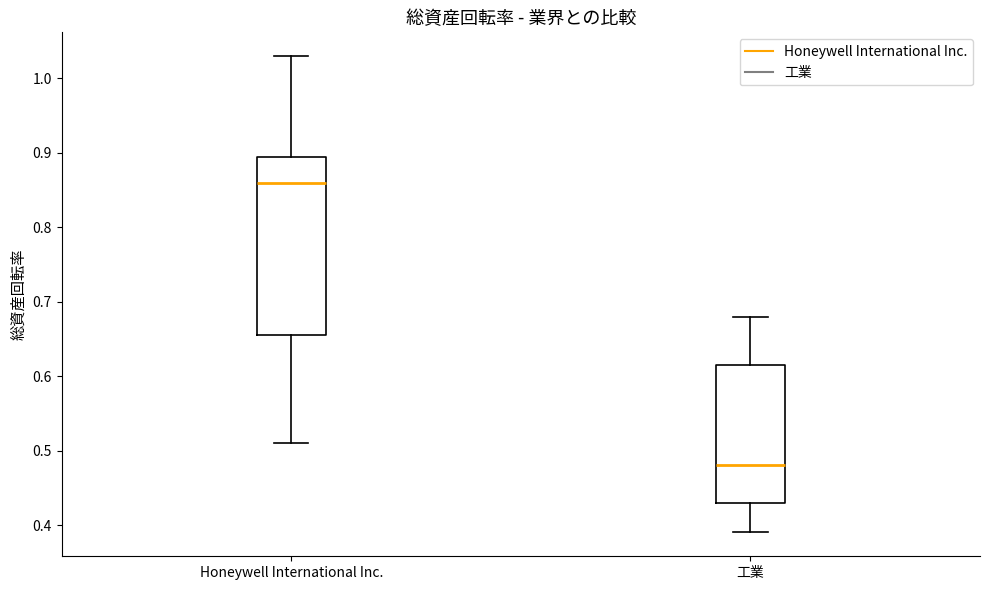

Where is the lower edge of the box for Honeywell International Inc. on the y-axis? The values are not printed on the chart, so give them approximately, as read against the axis.

0.66